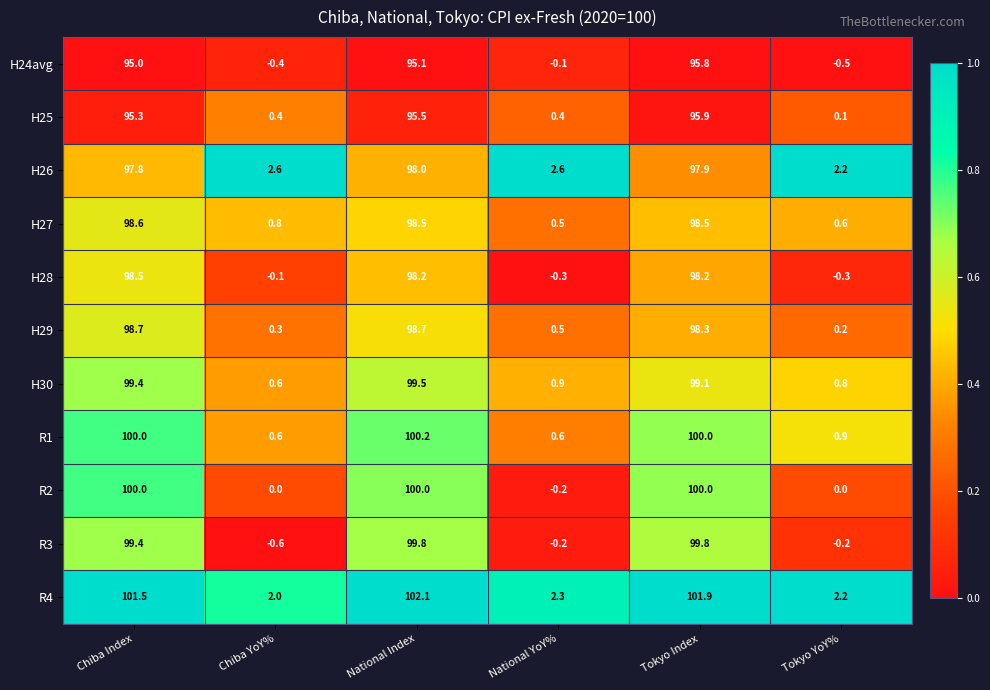

Which series changed the most between Chiba YoY% and National Index?

R3